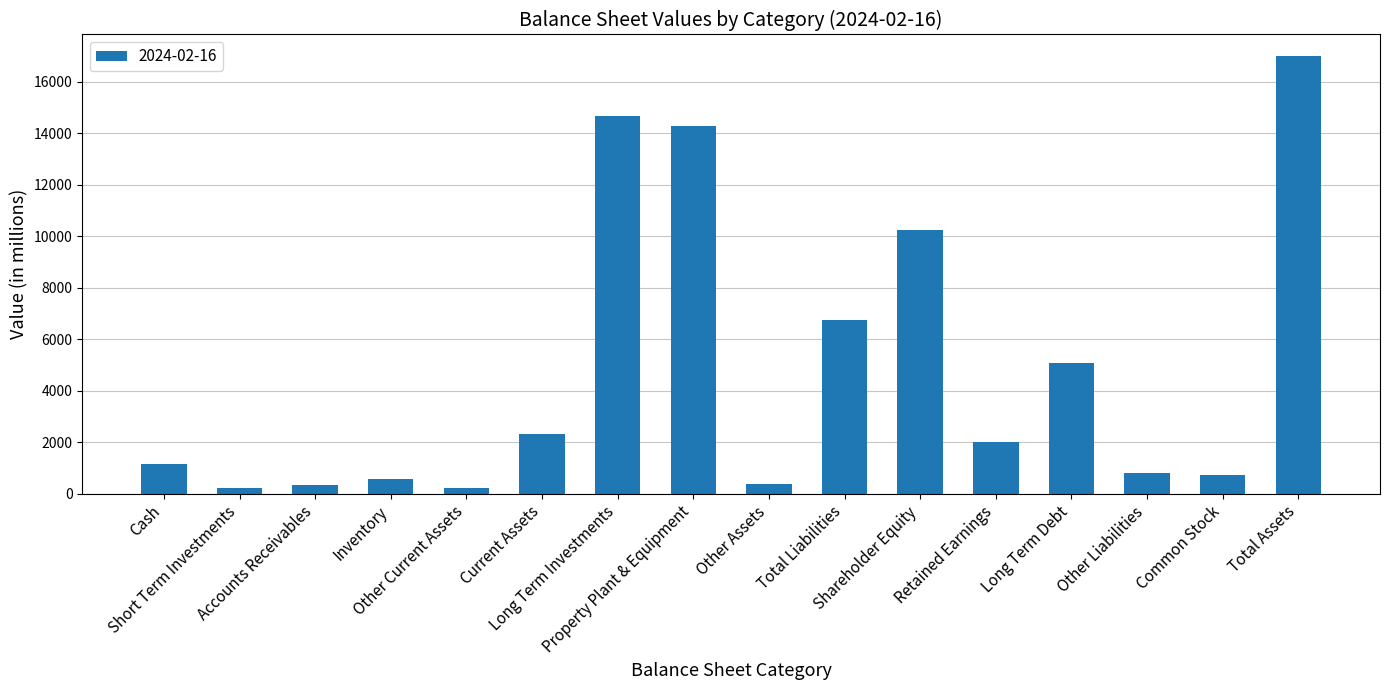

Is it true that the value at Total Liabilities is 10957.1?

False